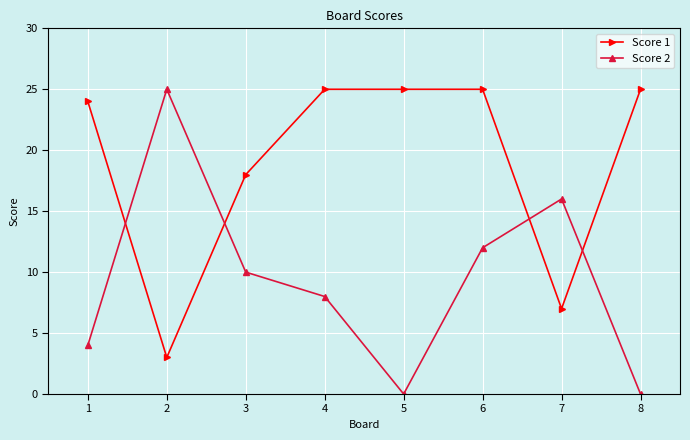

True or false: Score 2 has a value of 4 at 1.

True